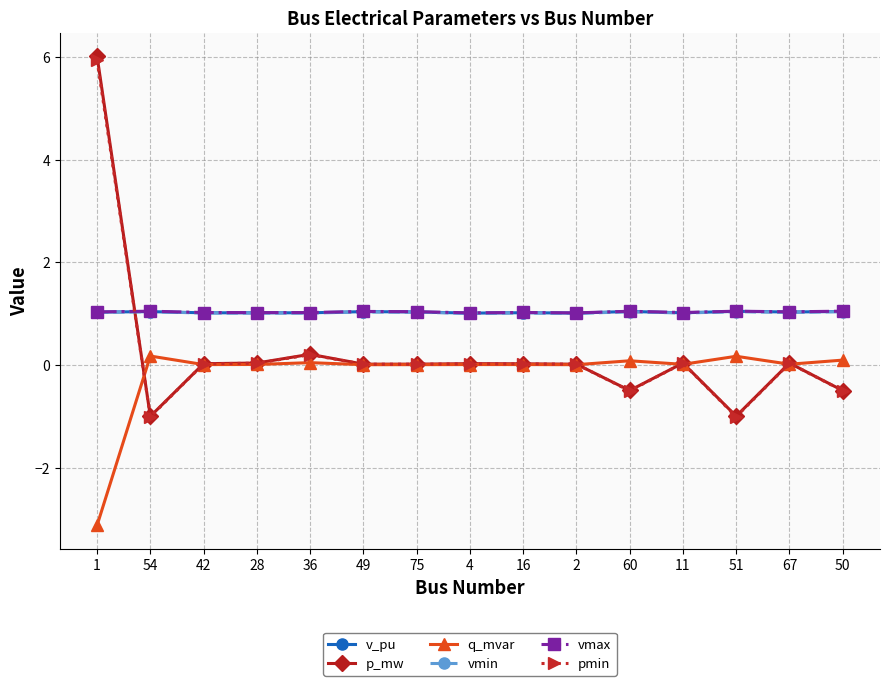

What is the minimum value for vmax?

1.0